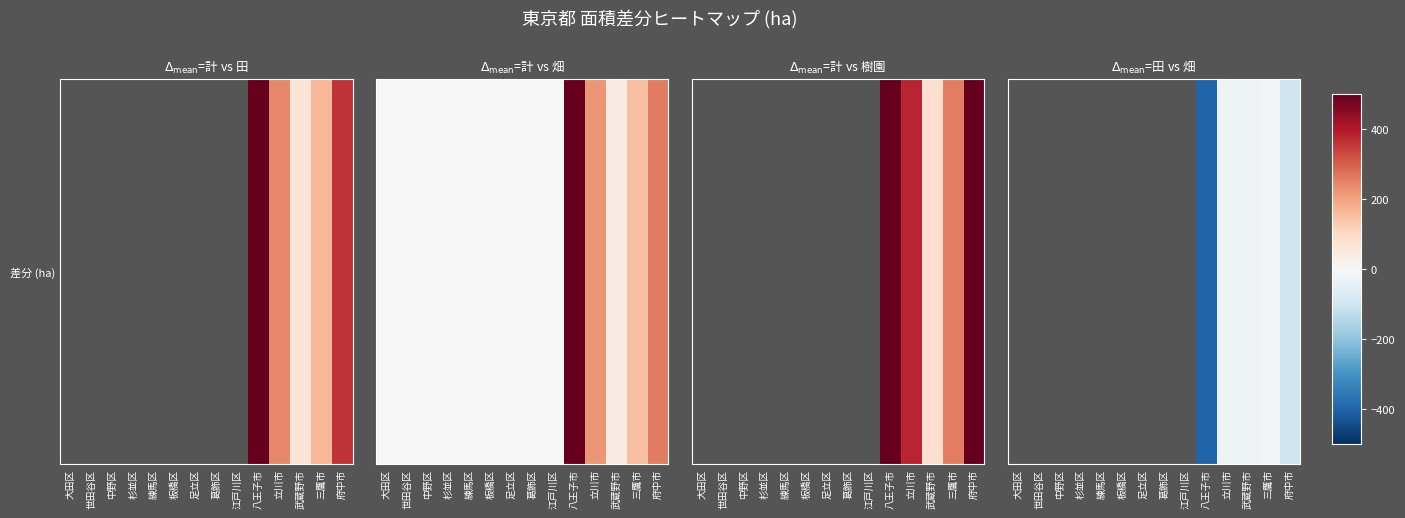

What is the difference between the second highest and minimum values?

5.0